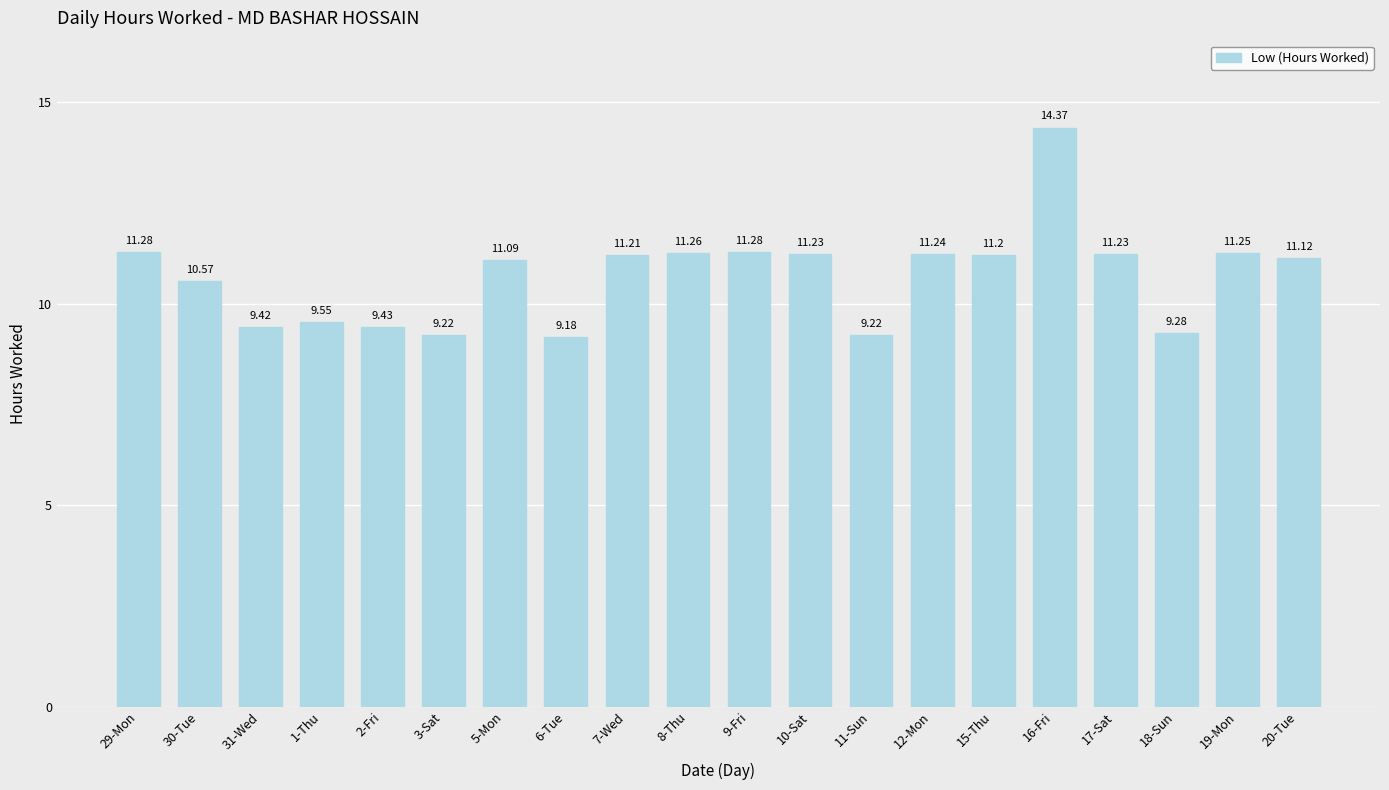

Are the bars grouped side by side (vs. stacked)?

No